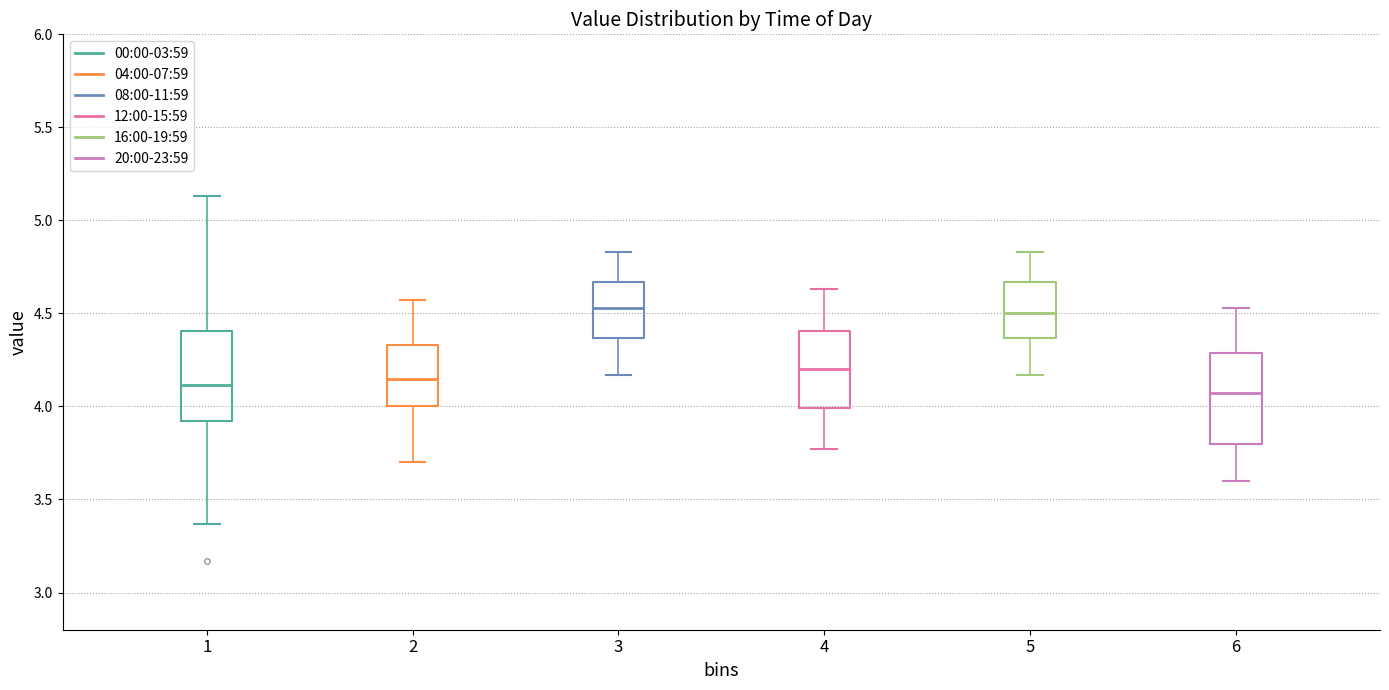

Where does the lower whisker of the box at x = 2 end on the y-axis? The values are not printed on the chart, so give them approximately, as read against the axis.

3.70